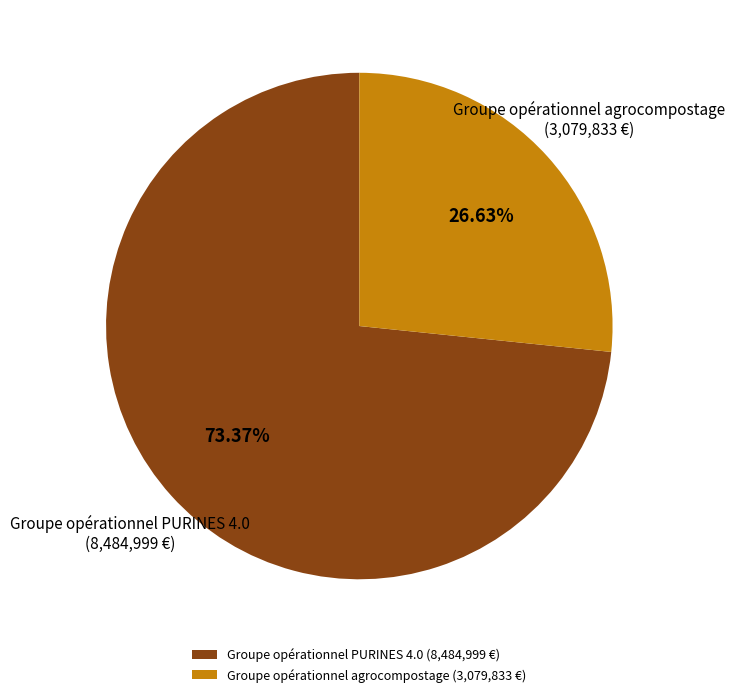

What percentage is NOT represented by Groupe opérationnel agrocompostage?

73.4%